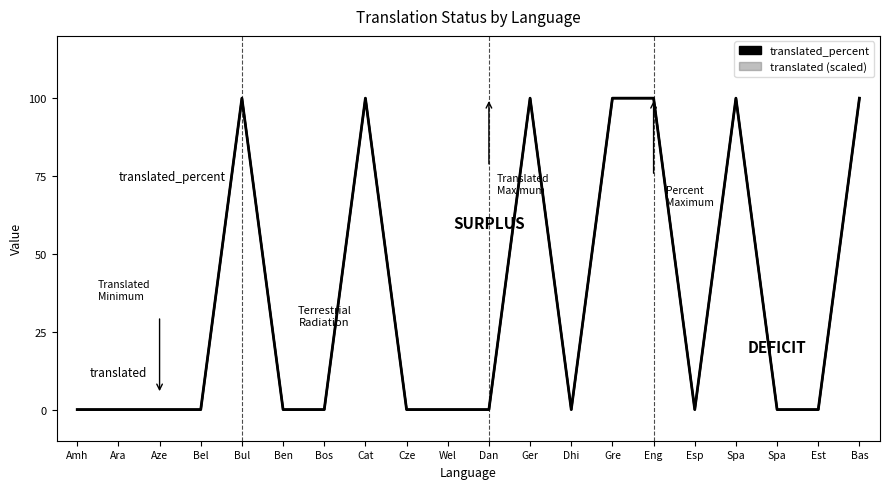

Which category has the highest value in the translated series?

Bul